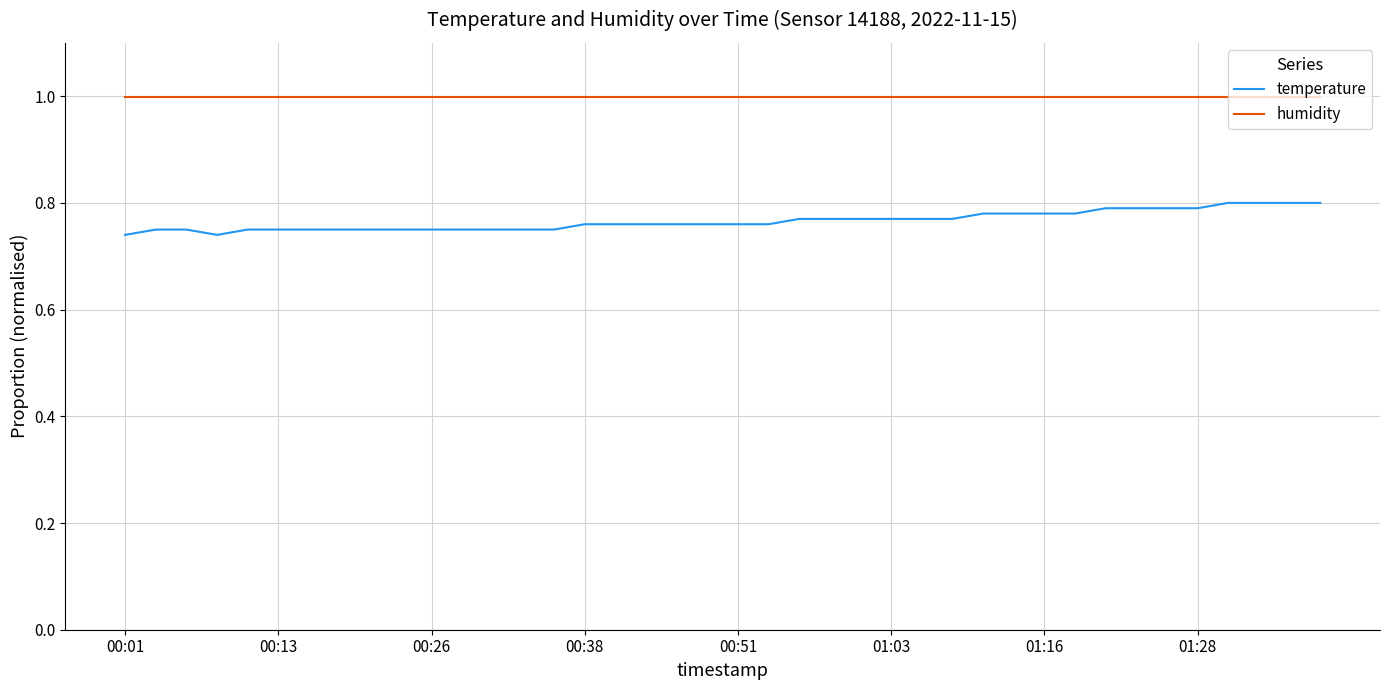

What is the difference between the second highest and minimum values in the temperature series?

0.1